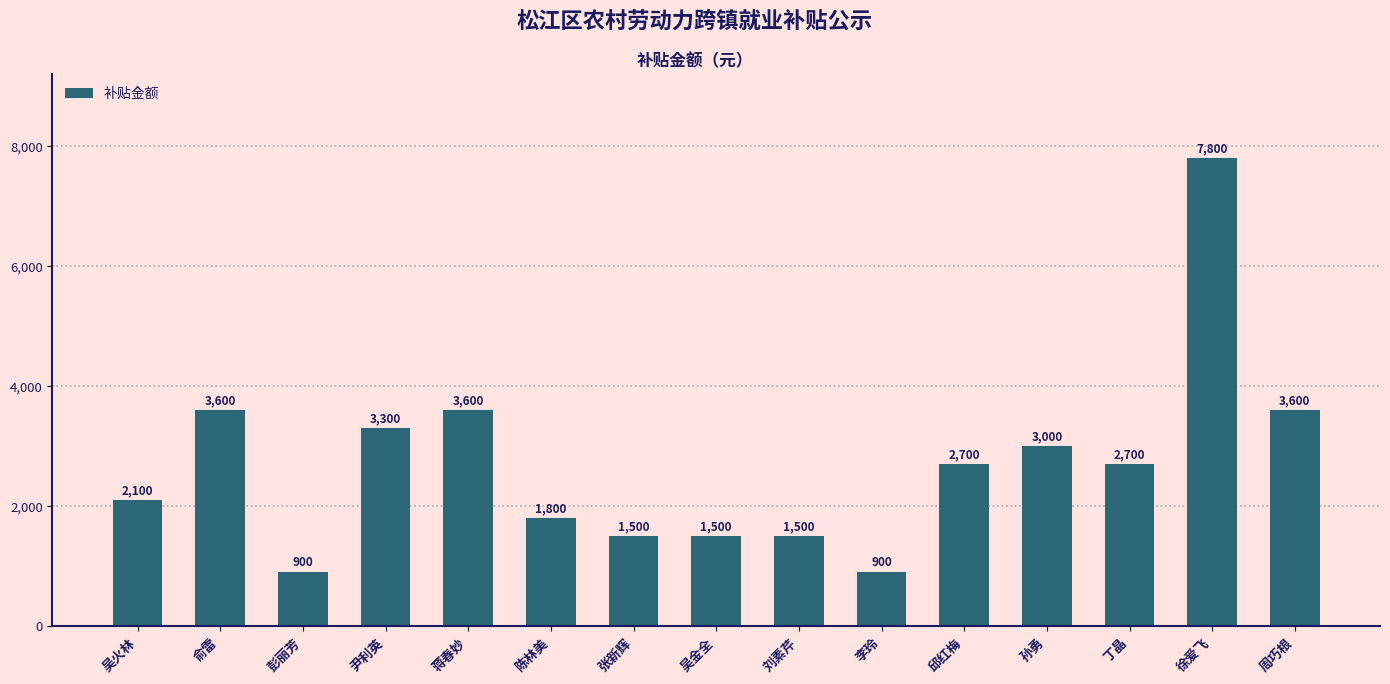

Reading left to right, what are all the values shown in this chart?

吴火林=2100	俞雷=3600	彭丽芳=900	尹利英=3300	蒋春妙=3600	陈林美=1800	张新辉=1500	吴金全=1500	刘素芹=1500	李玲=900	邱红梅=2700	孙勇=3000	丁晶=2700	徐爱飞=7800	周巧根=3600